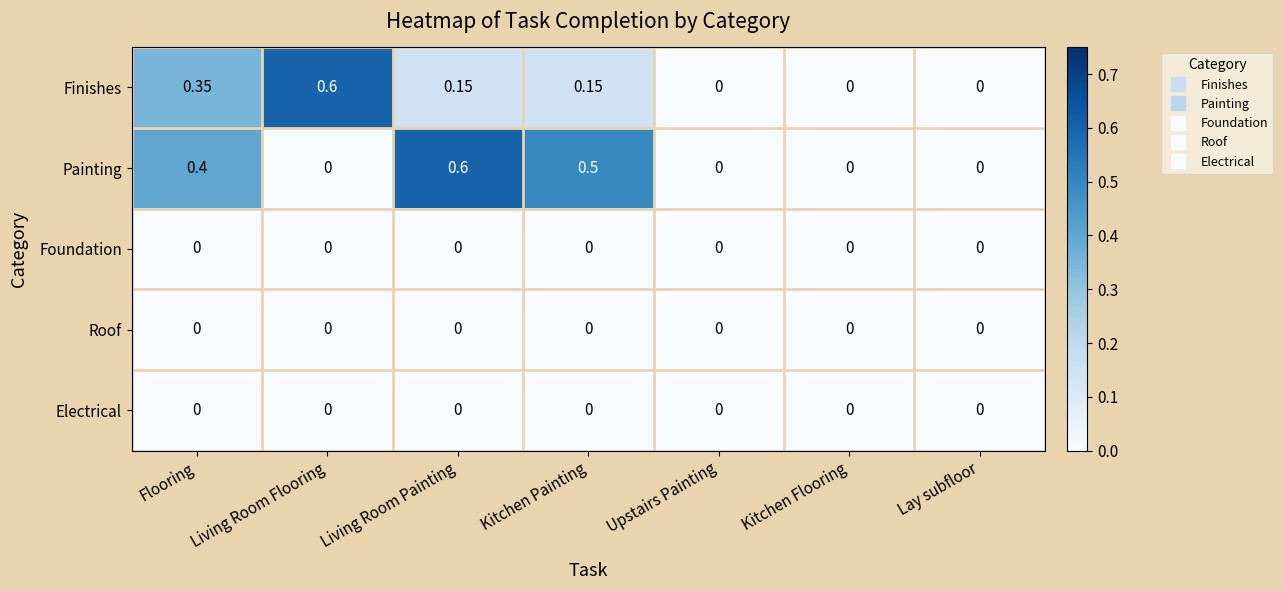

Which series has the largest total across all categories?

Painting